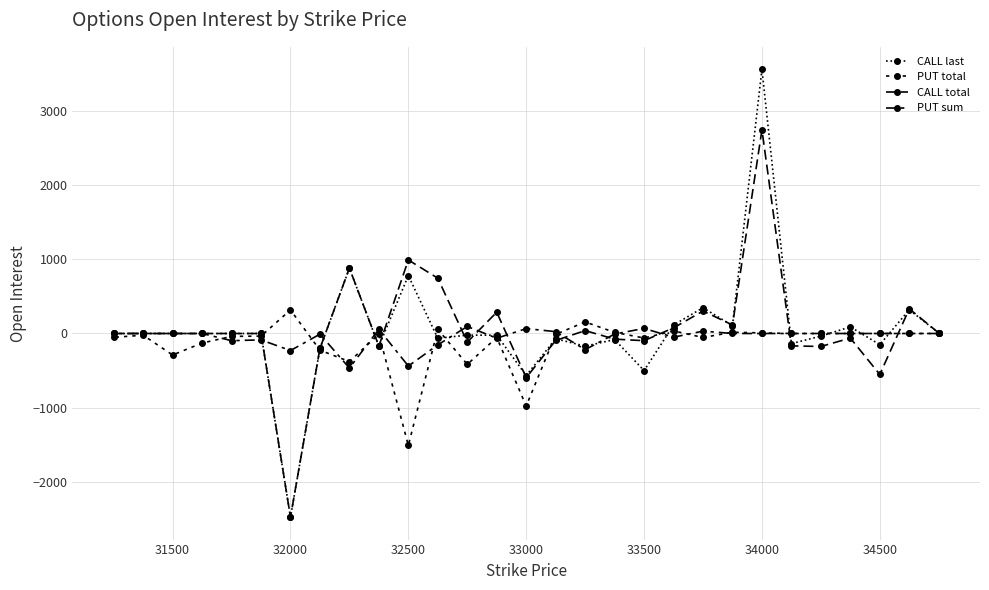

How many series are shown in this chart?

4